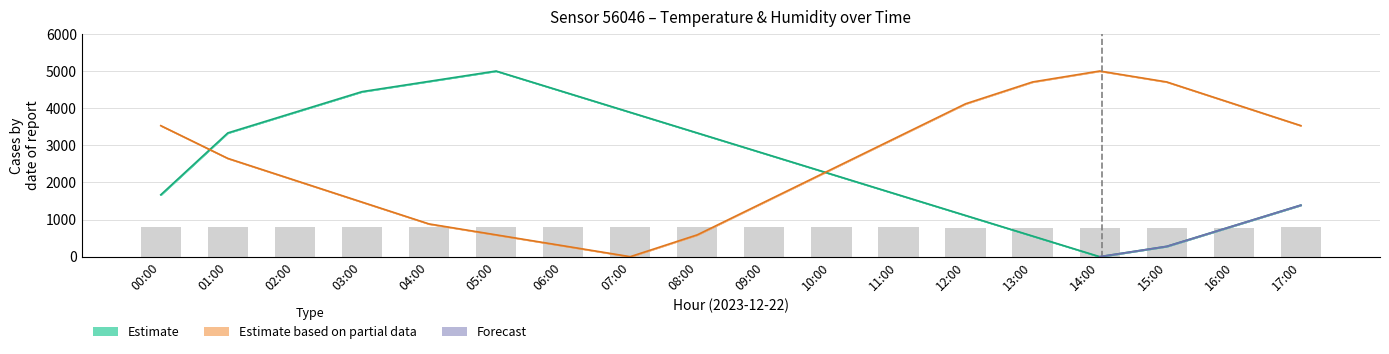

Is the value of Estimate (humidity) at 07:00 greater than the value of humidity at 09:00?

Yes